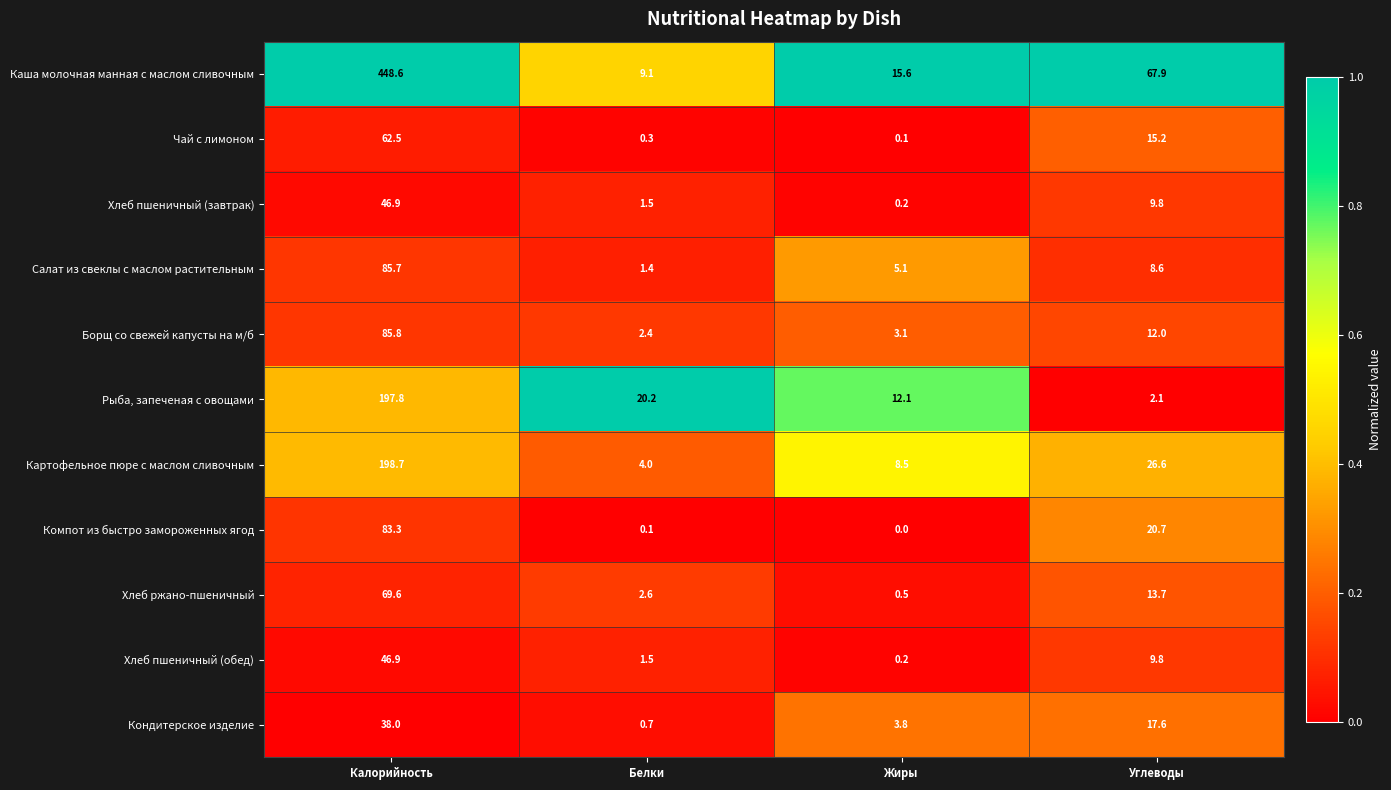

List the labels in order of Салат из свеклы с маслом растительным value, largest first.

Калорийность, Углеводы, Жиры, Белки